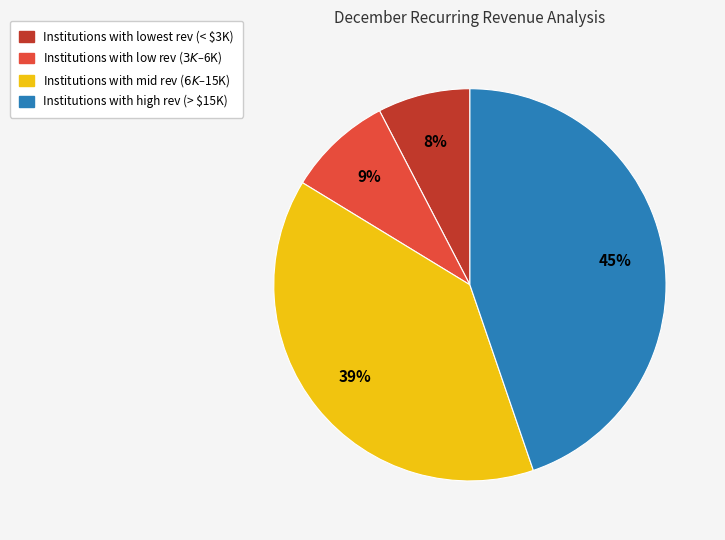

Does any single category account for the majority?

No